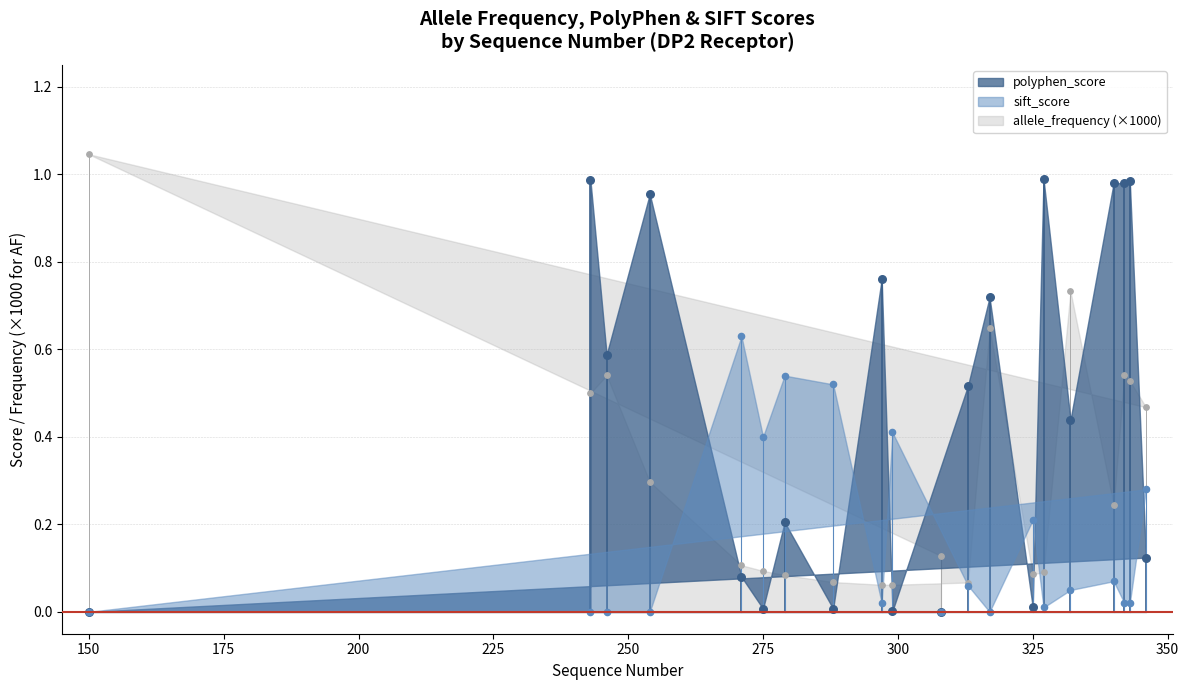

Which series reaches the maximum Y coordinate?

allele_frequency